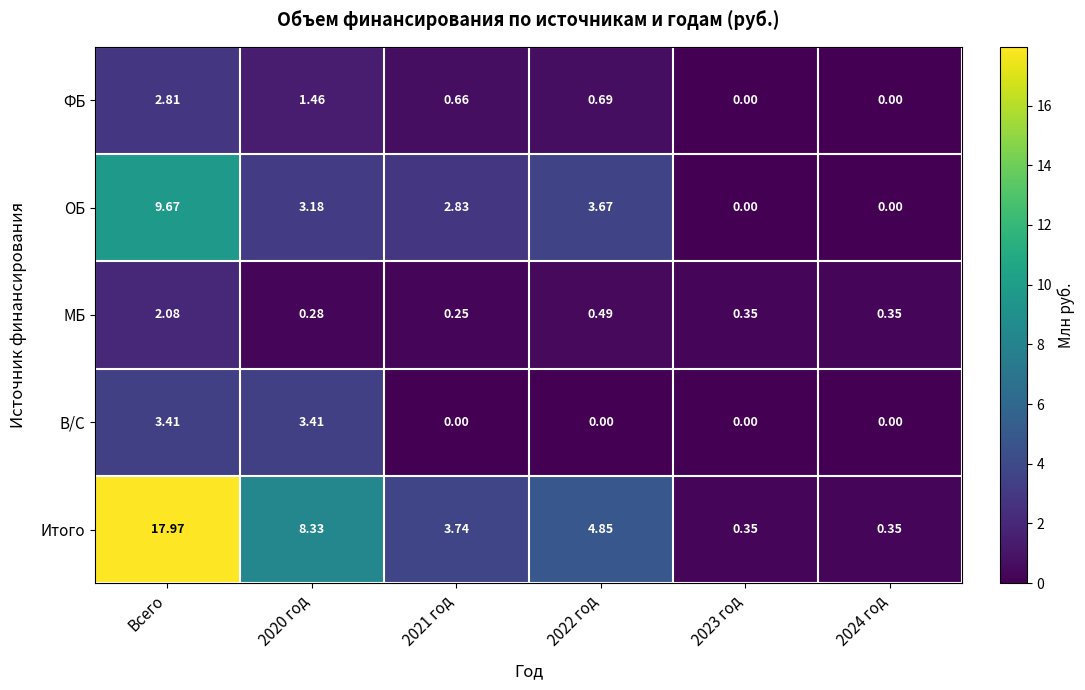

At which label does Итого first exceed 4?

Всего